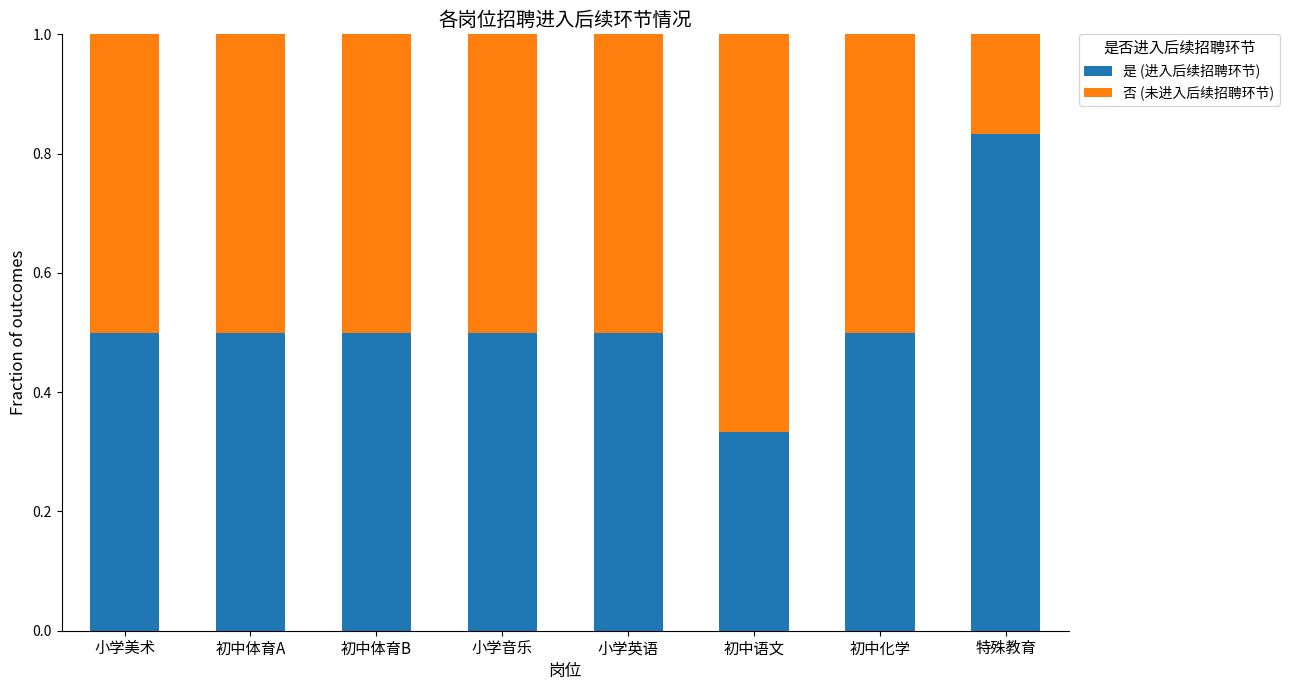

Which category has the lowest value in the 是 (进入后续招聘环节) series?

初中语文